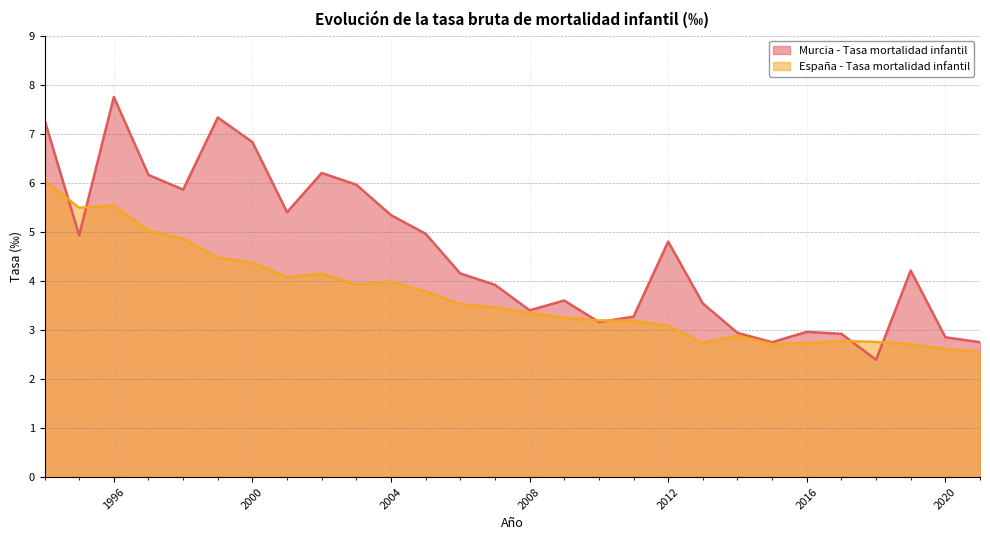

At which label is España - Tasa mortalidad infantil closest to 4?

2004